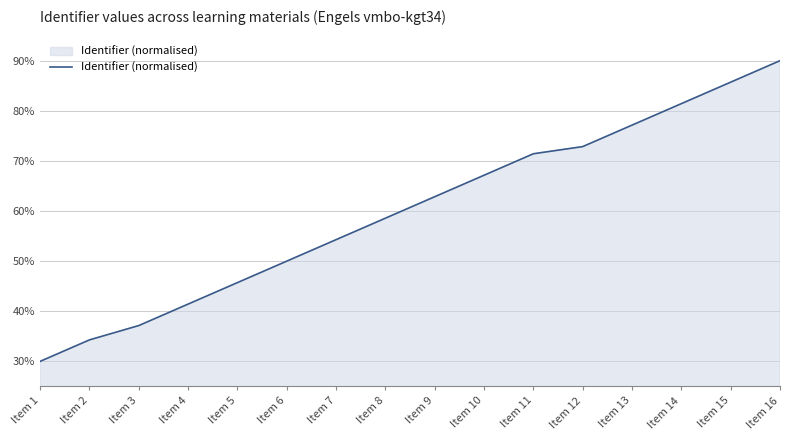

The chart shows a value of 34.3 at Item 2. True or false?

True